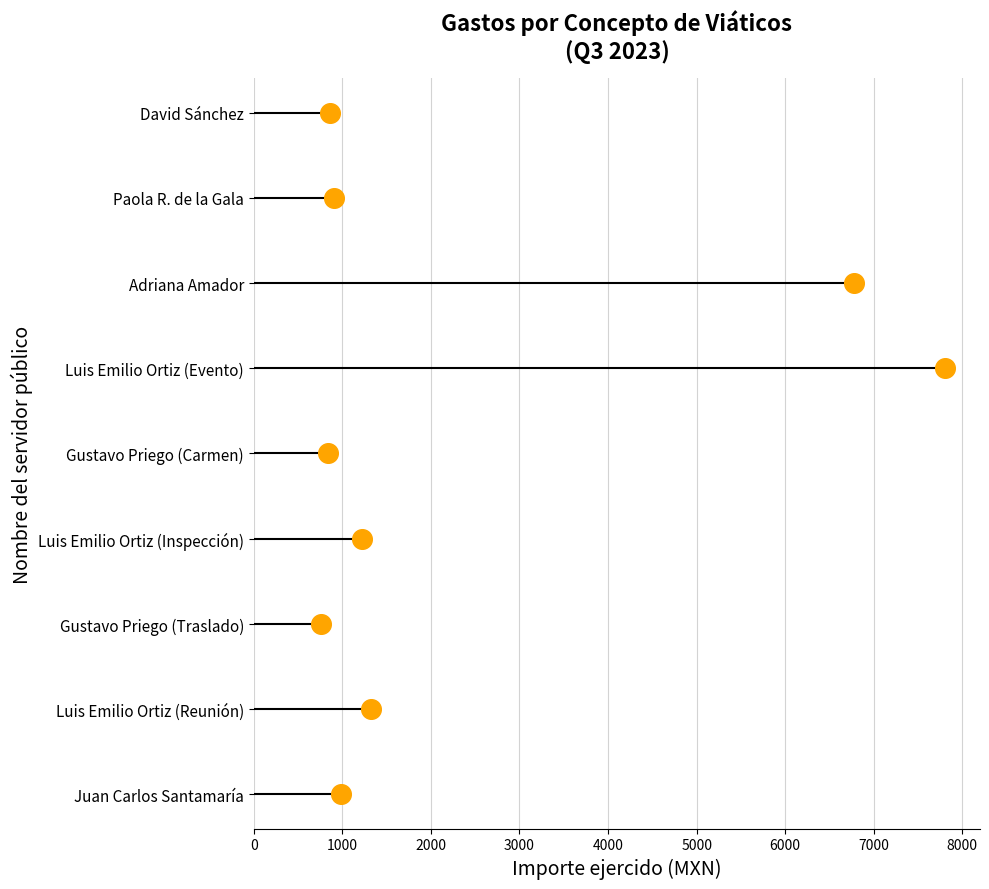

What is the change in value from 0 to 8000?

+8